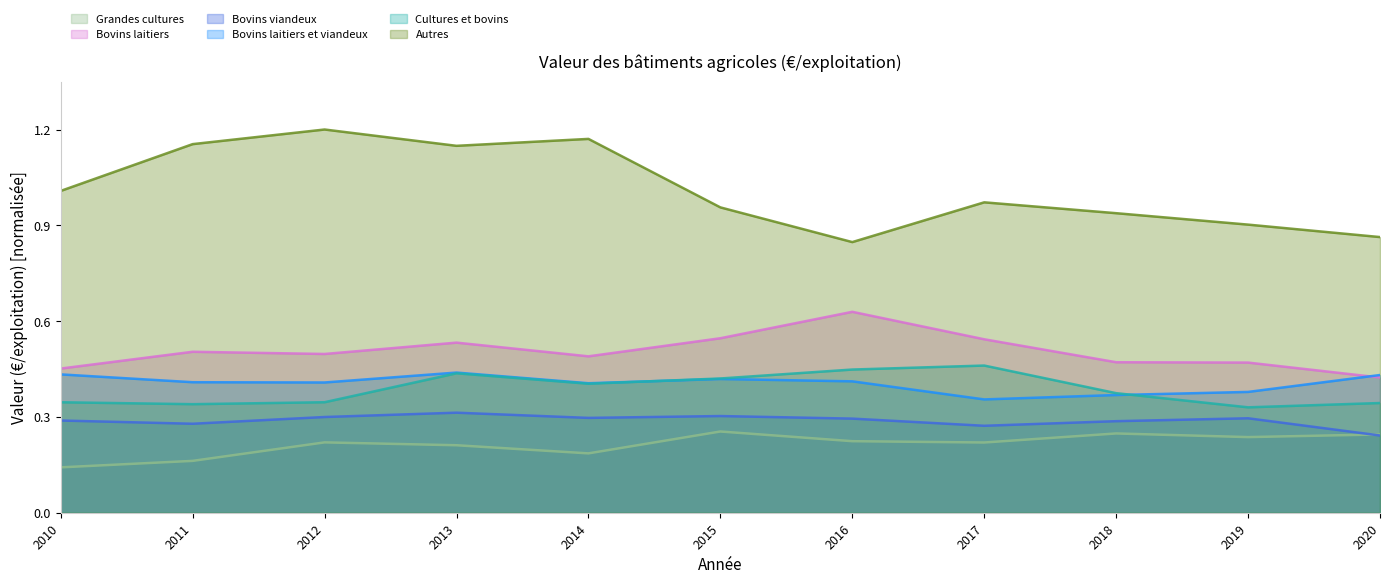

Which category has the highest value across all series?

2012